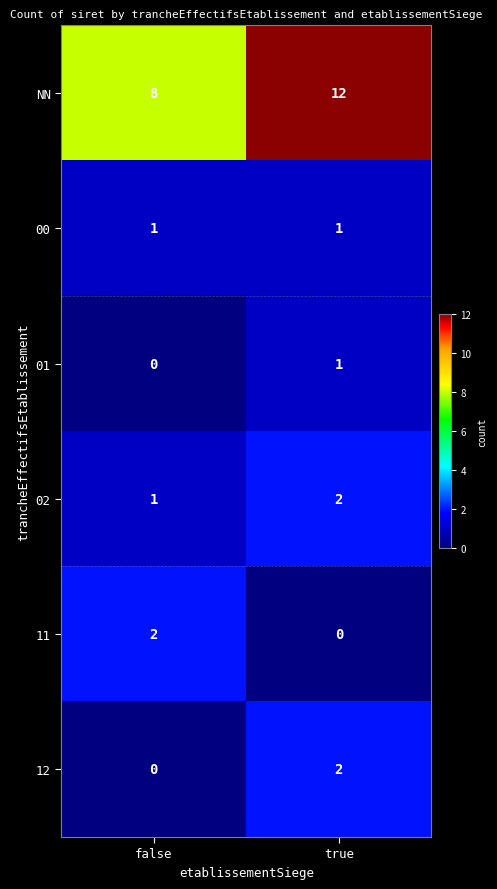

What is the maximum value shown in the chart?

12